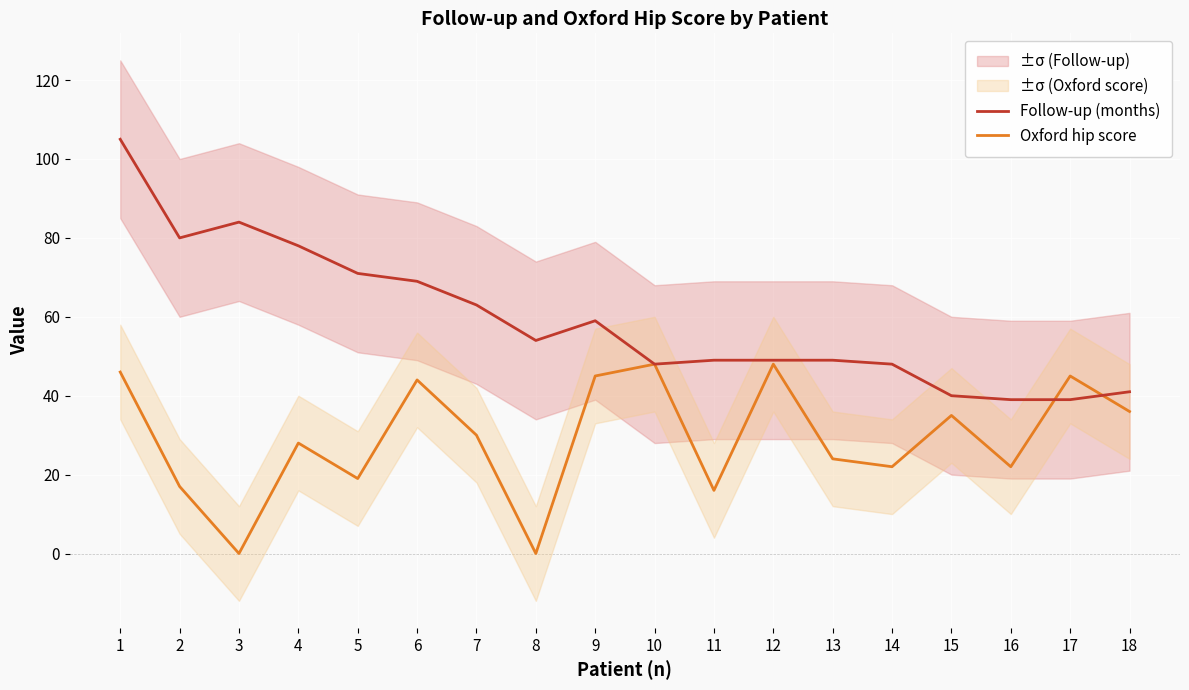

Where is the first local maximum for Oxford hip score?

4